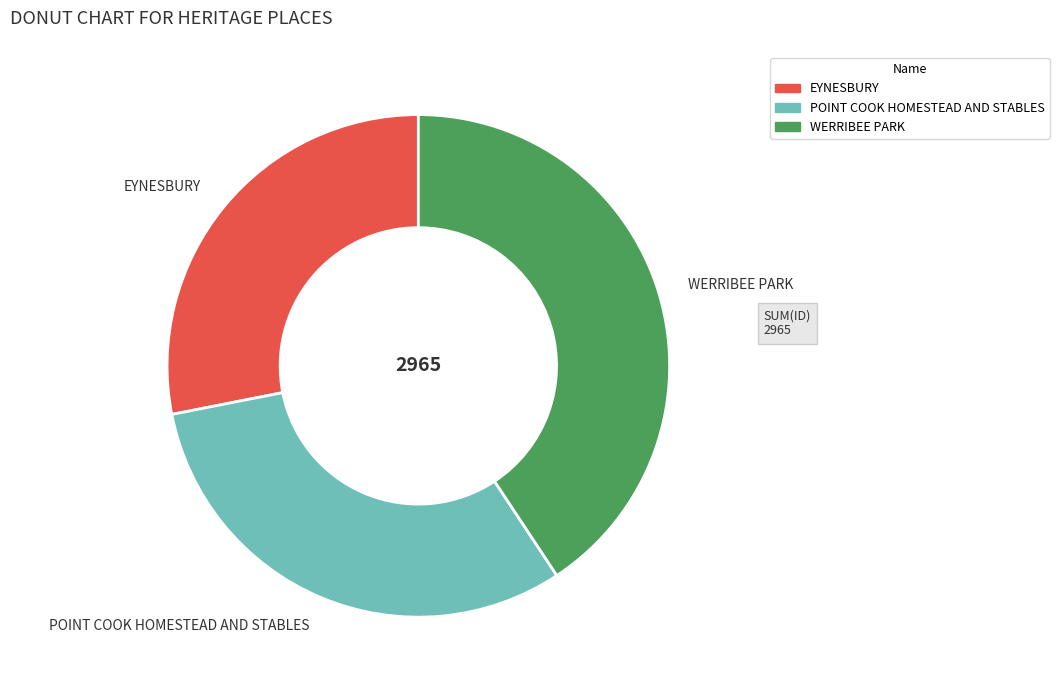

Do WERRIBEE PARK and POINT COOK HOMESTEAD AND STABLES together represent more than half of the pie?

Yes